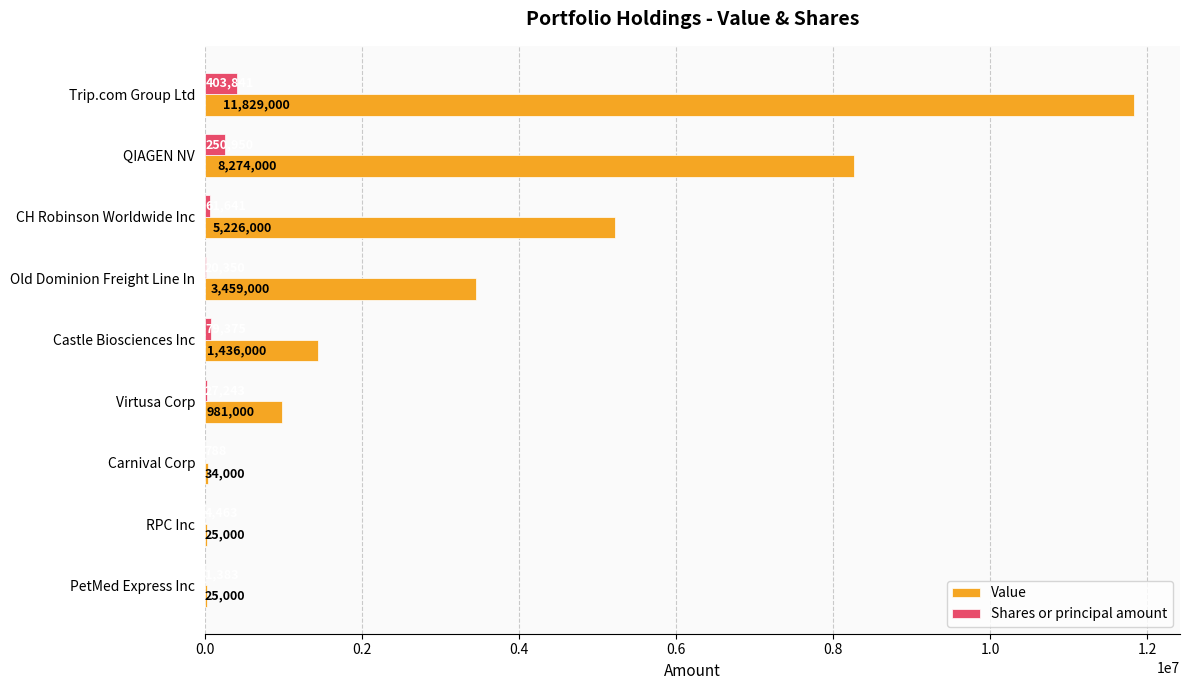

What is the greatest value displayed?

11829000